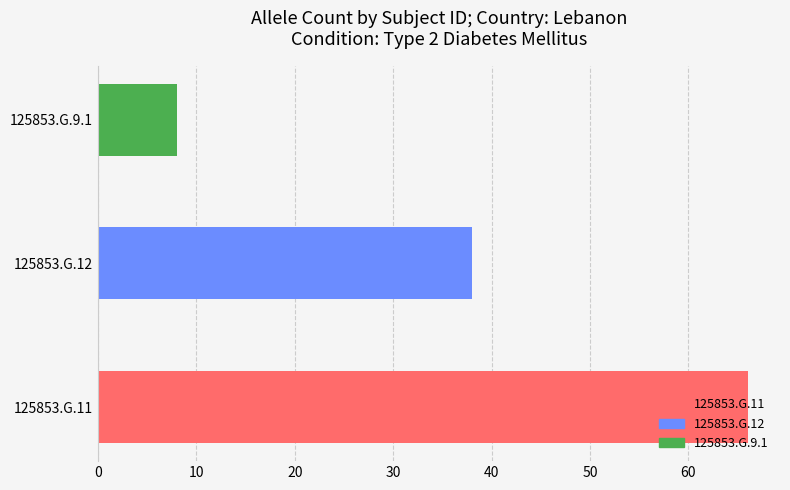

Which label corresponds to the smallest value in the chart?

125853.G.9.1